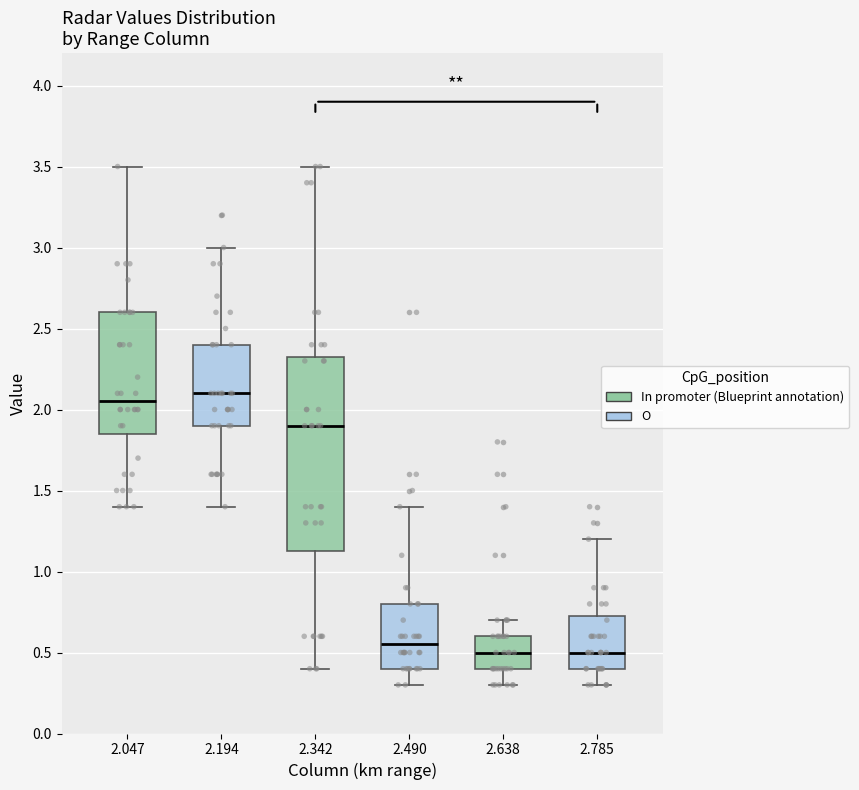

Where does the median line of the box at x = 2.047 sit on the y-axis? The values are not printed on the chart, so give them approximately, as read against the axis.

2.05